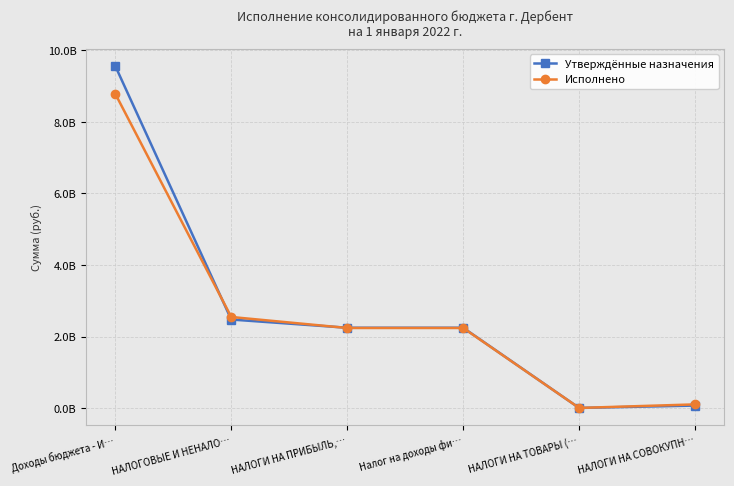

What value does the Утверждённые назначения series have at НАЛОГОВЫЕ И НЕНАЛО…?

2479185994.2